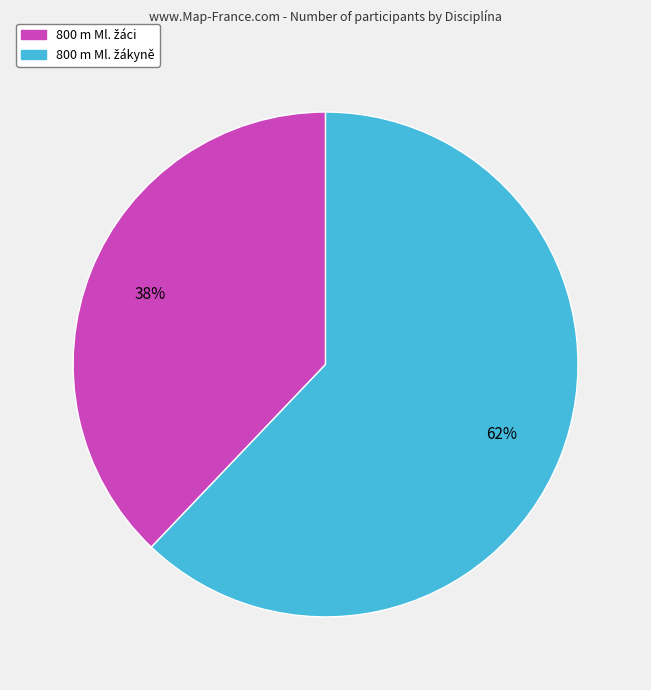

To the nearest percent, what is the difference between the largest and smallest slice percentages?

24%